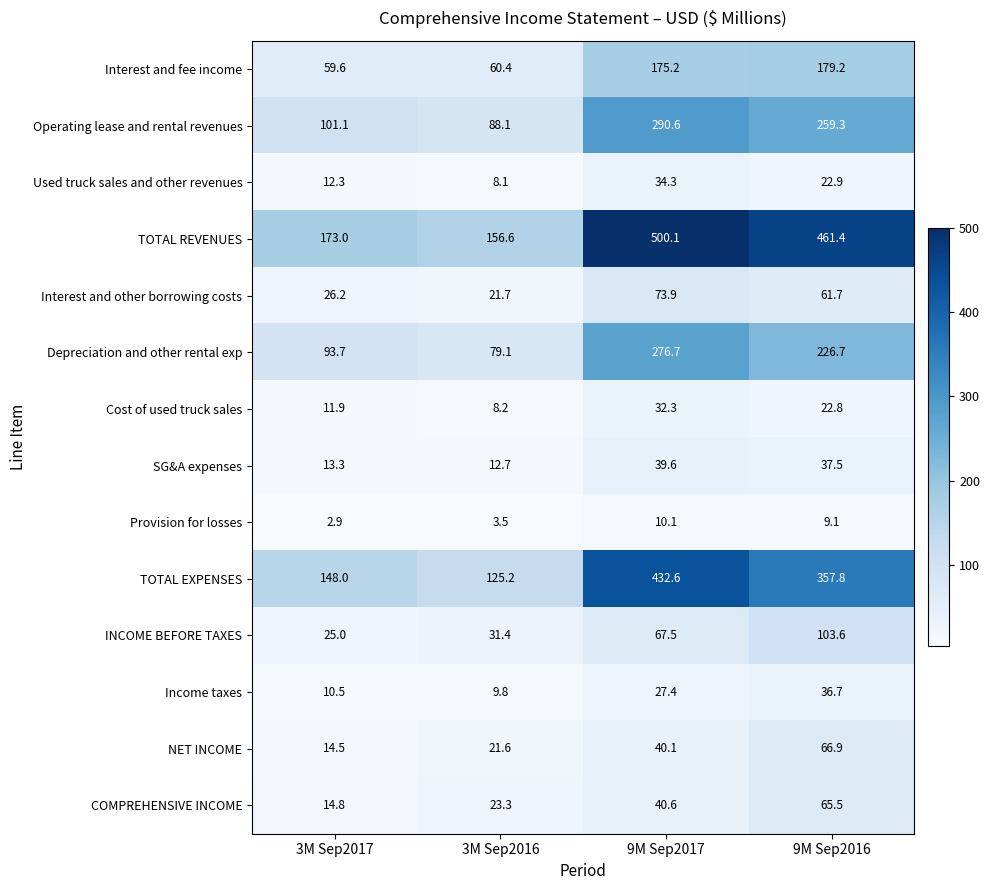

Count the number of data series in this chart.

14